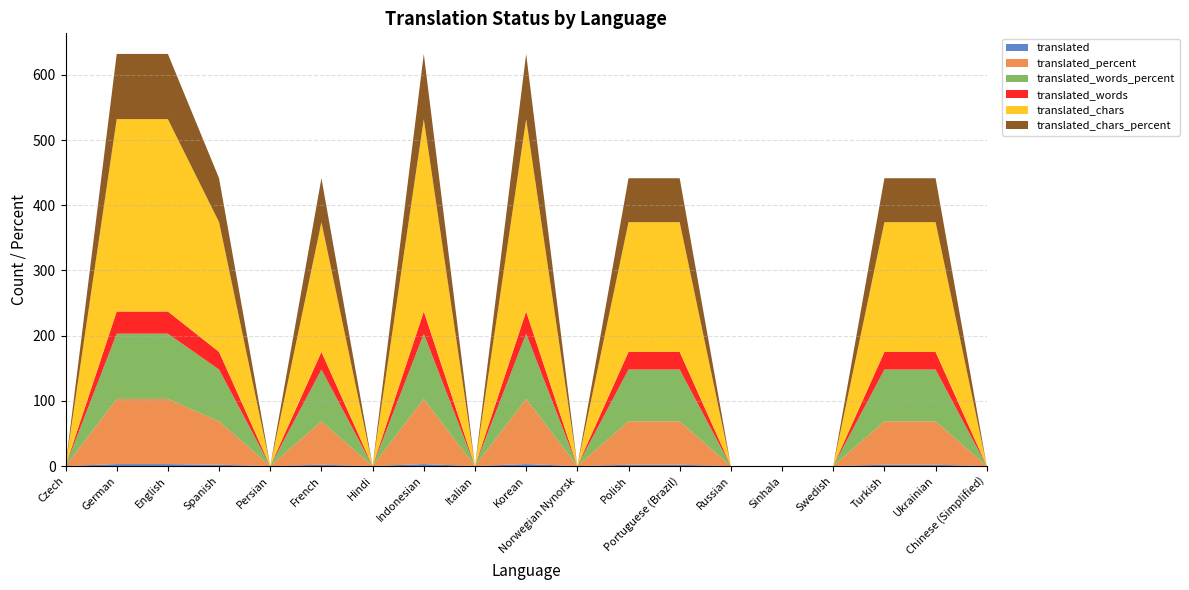

Reading left to right, what are all the values shown in this chart?

translated: 0.0	3.0	3.0	2.0	0.0	2.0	0.0	3.0	0.0	3.0	0.0	2.0	2.0	0.0	0.0	0.0	2.0	2.0	0.0
translated_percent: 0.0	100.0	100.0	66.6	0.0	66.6	0.0	100.0	0.0	100.0	0.0	66.6	66.6	0.0	0.0	0.0	66.6	66.6	0.0
translated_words_percent: 0.0	100.0	100.0	79.4	0.0	79.4	0.0	100.0	0.0	100.0	0.0	79.4	79.4	0.0	0.0	0.0	79.4	79.4	0.0
translated_words: 0.0	34.0	34.0	27.0	0.0	27.0	0.0	34.0	0.0	34.0	0.0	27.0	27.0	0.0	0.0	0.0	27.0	27.0	0.0
translated_chars: 0.0	295.0	295.0	199.0	0.0	199.0	0.0	295.0	0.0	295.0	0.0	199.0	199.0	0.0	0.0	0.0	199.0	199.0	0.0
translated_chars_percent: 0.0	100.0	100.0	67.4	0.0	67.4	0.0	100.0	0.0	100.0	0.0	67.4	67.4	0.0	0.0	0.0	67.4	67.4	0.0